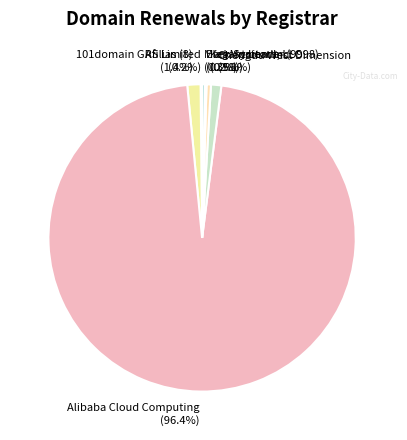

Which has a higher value, Alibaba Cloud Computing or Chengdu West Dimension?

Alibaba Cloud Computing